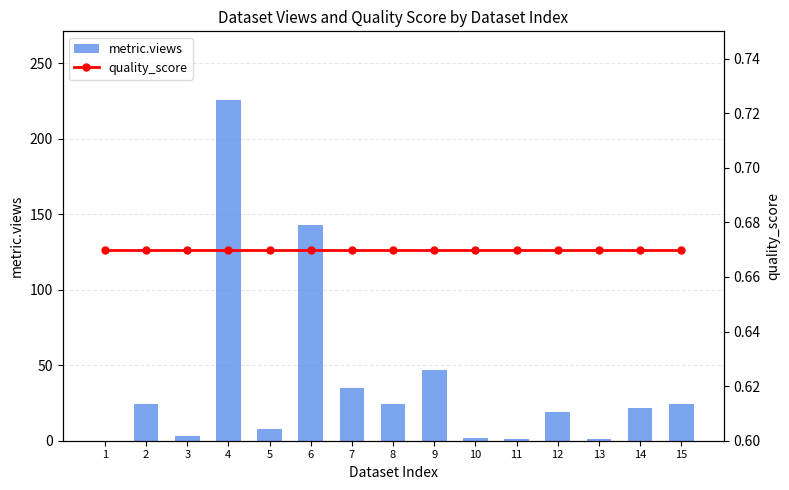

What is the sum of the quality_score values at 1 and 13?

1.3